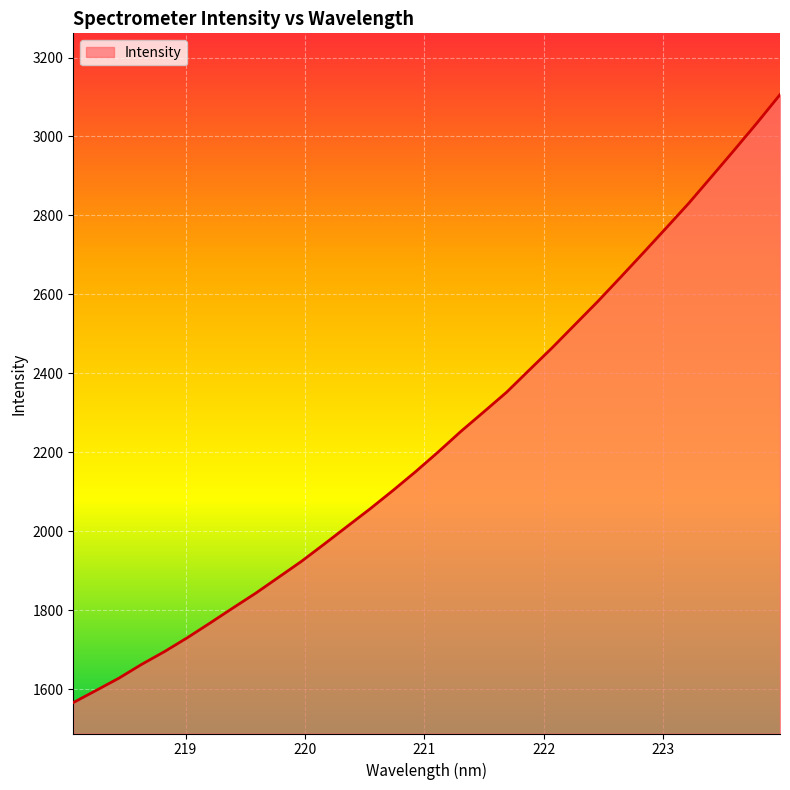

What is the maximum value shown in the chart?

3105.9